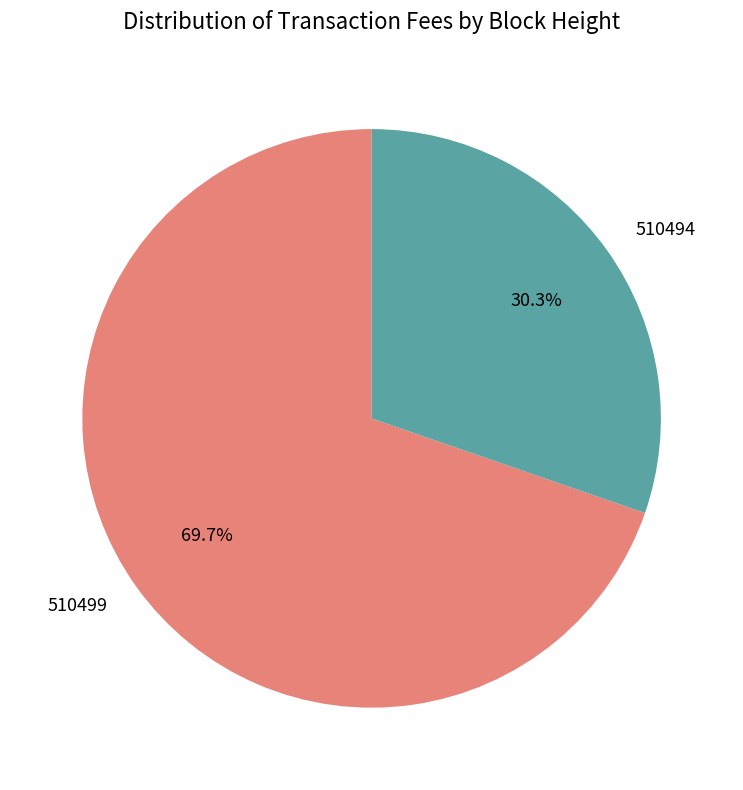

How many slices are in this pie chart?

2